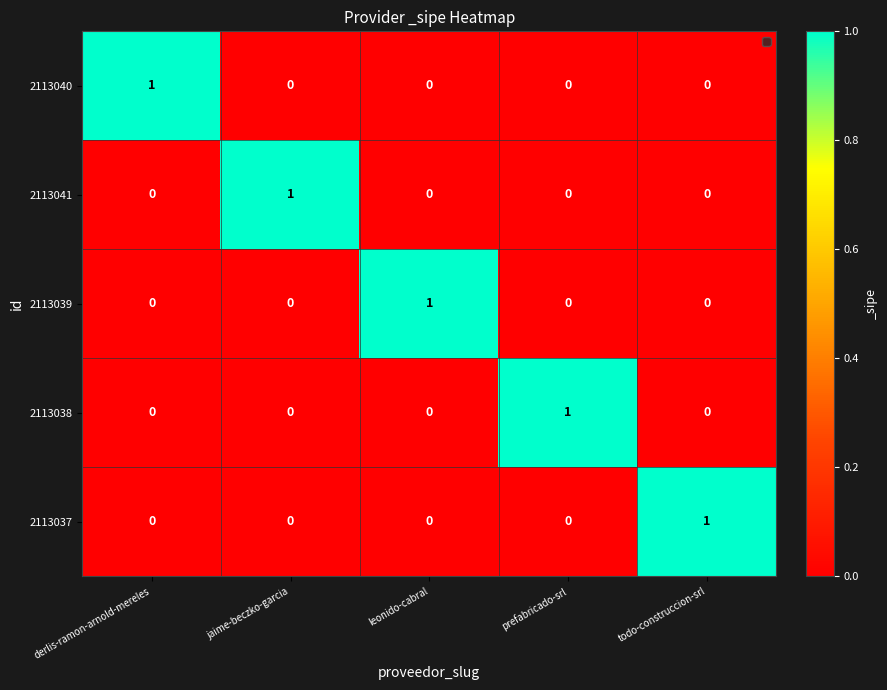

What is the difference between the highest and lowest values at prefabricado-srl?

1